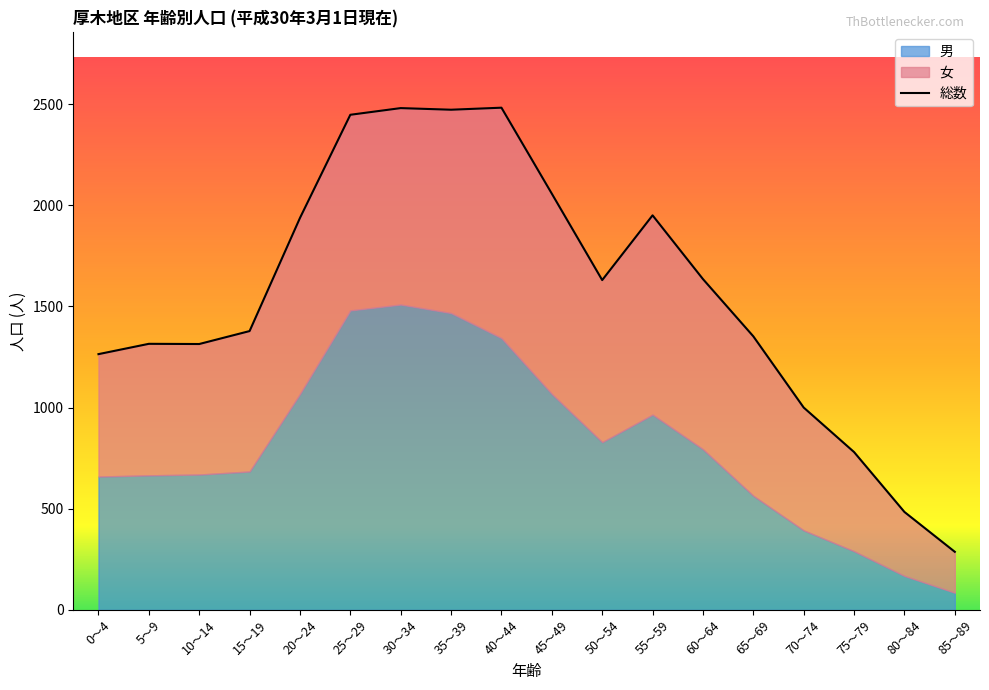

What is the average value?

1570